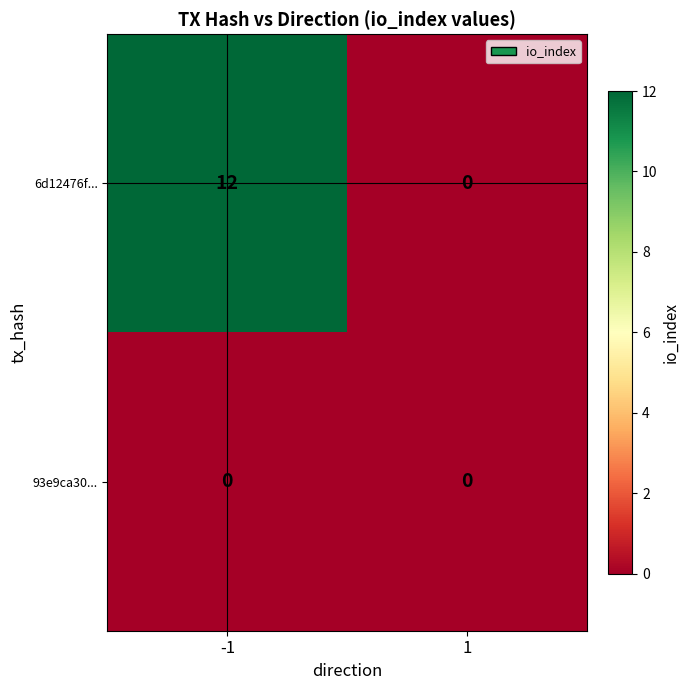

What is the spread (max minus min) of values at -1?

12